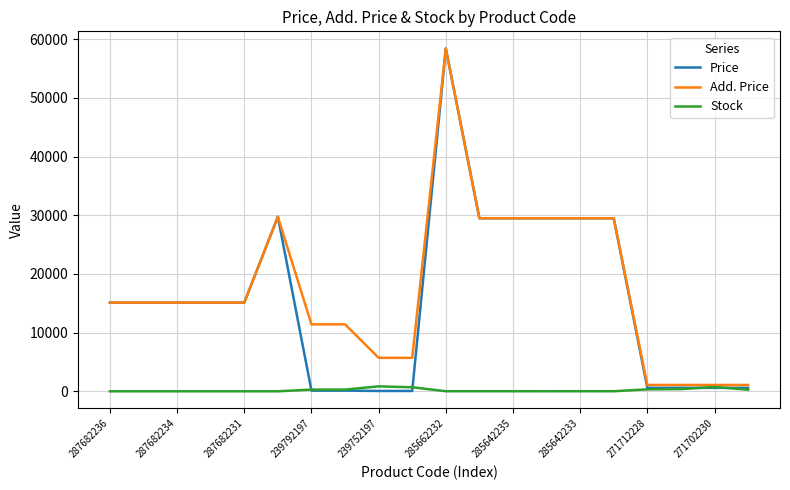

How many values in the Add. Price series are below 15120?

8